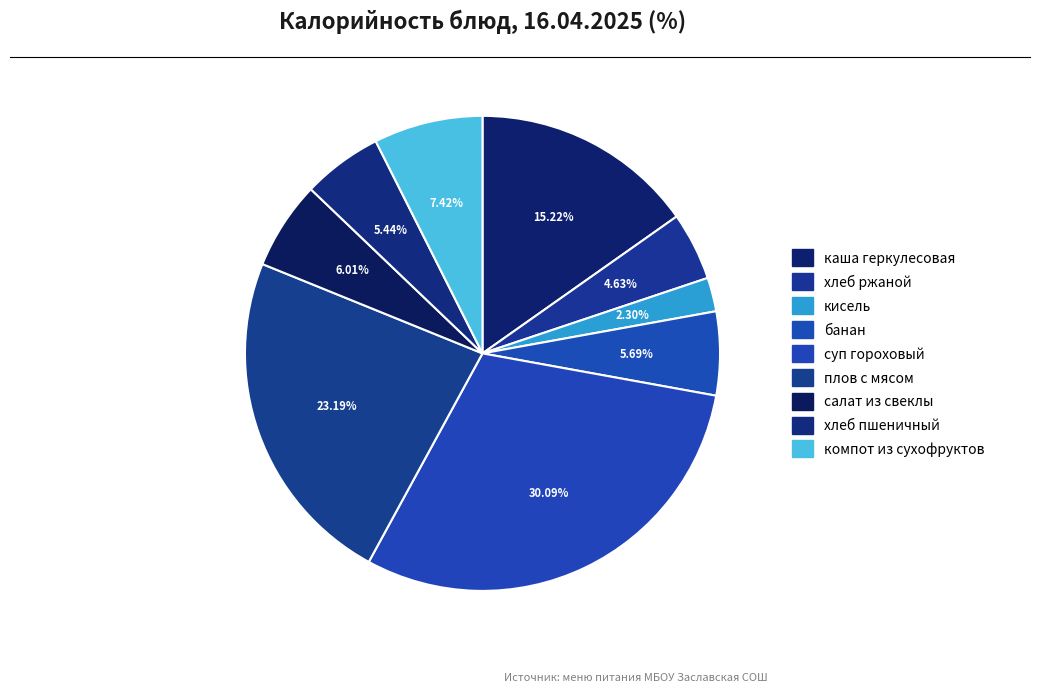

How many slices are in this pie chart?

9